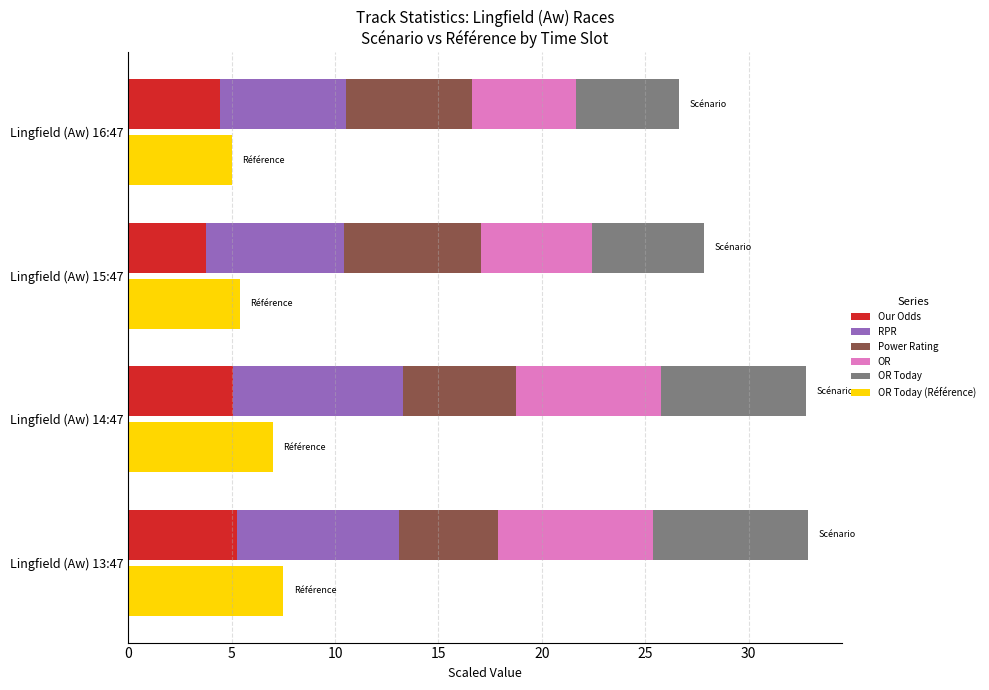

How many groups of bars are there?

4